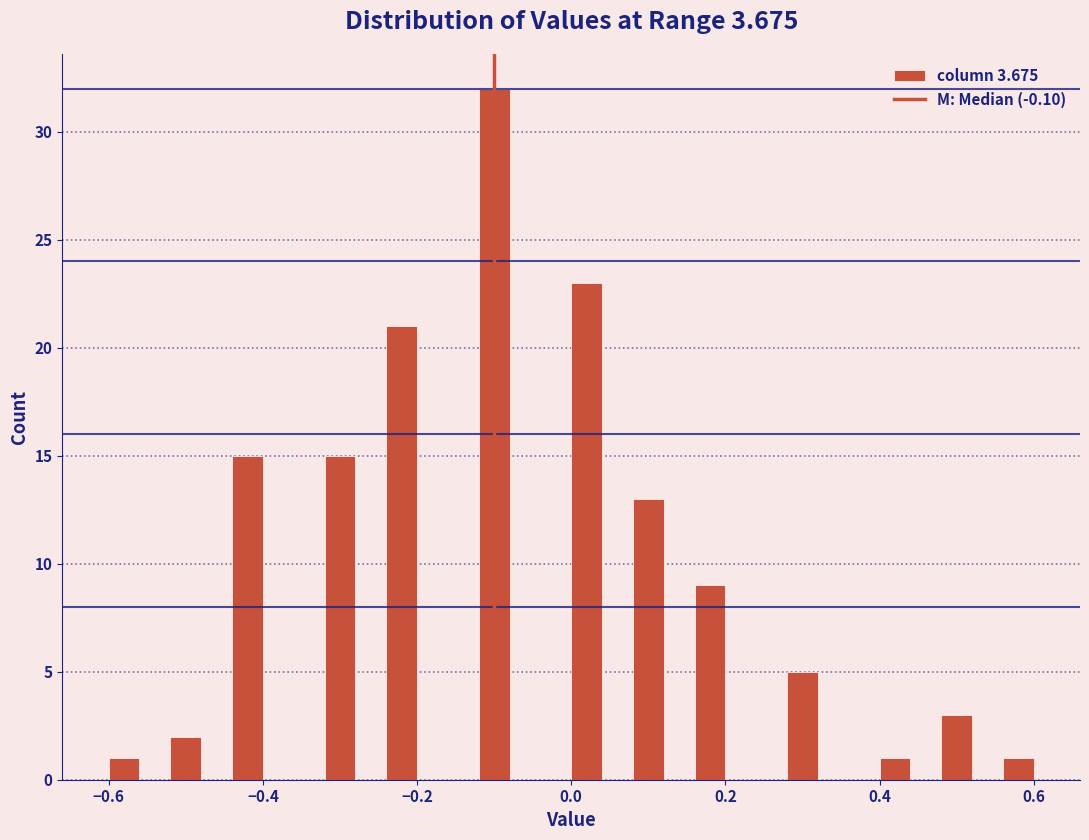

Around what value on the x-axis is the tallest bar? Give the approximate position of its centre, as read against the axis.

-0.10